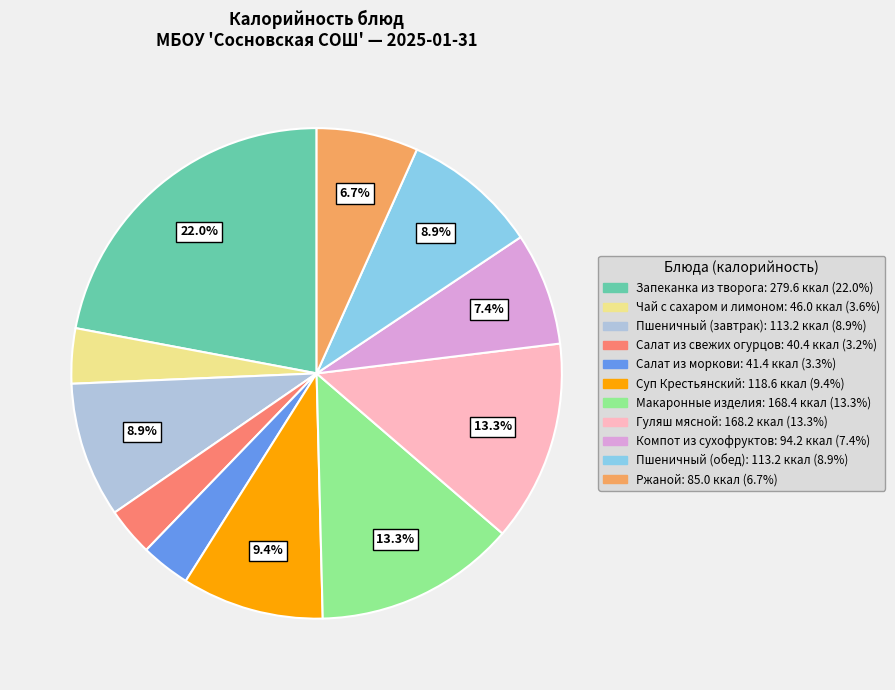

What percentage is NOT represented by Пшеничный (завтрак)?

91.1%